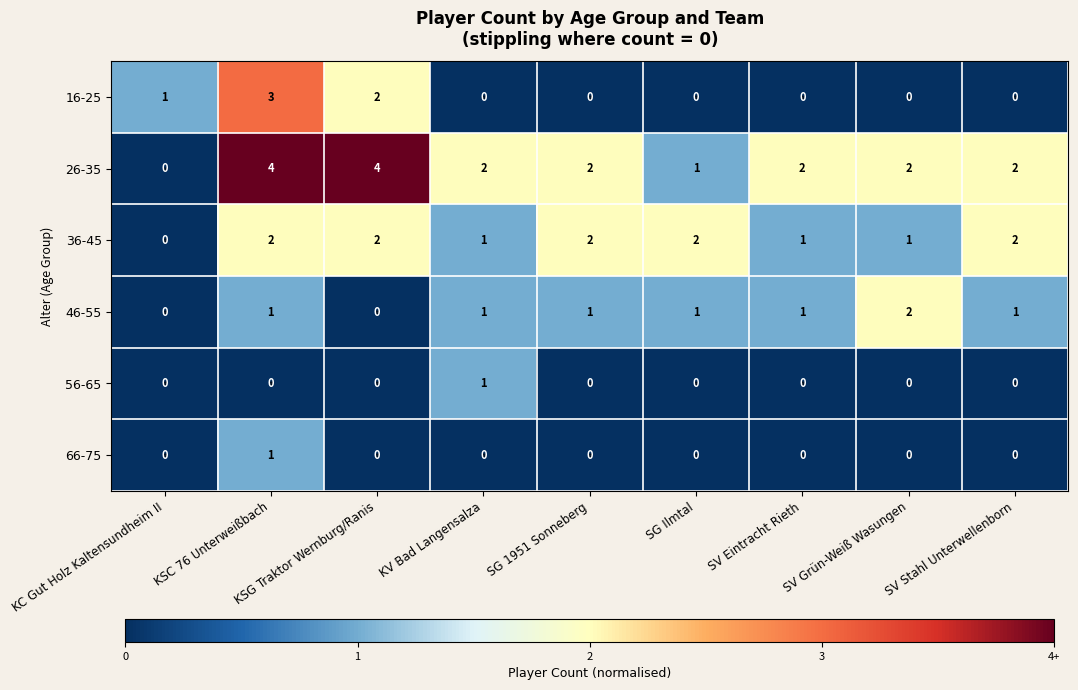

What is the minimum value shown in the chart?

0